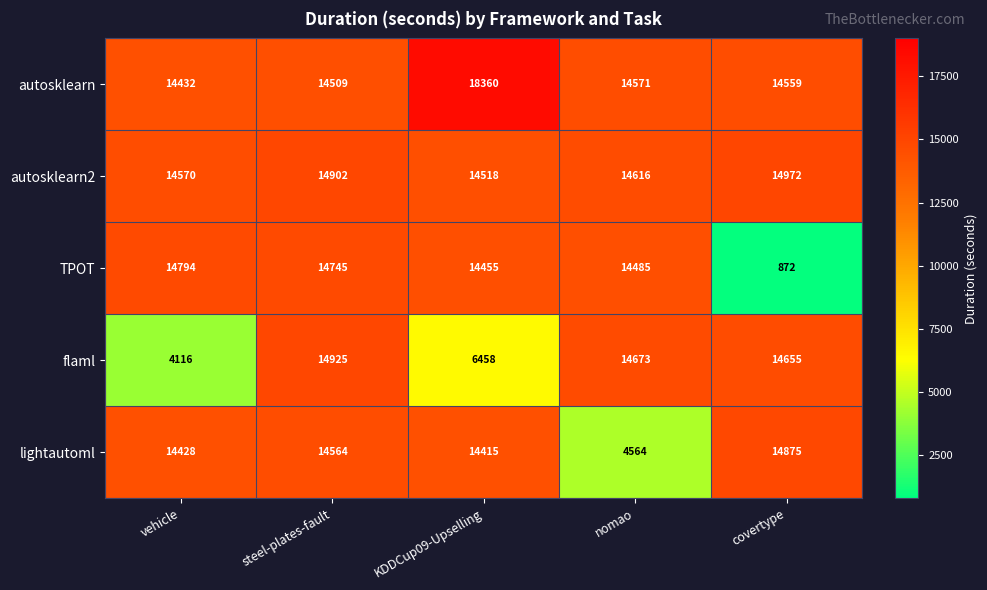

Which series changed the most between steel-plates-fault and nomao?

lightautoml